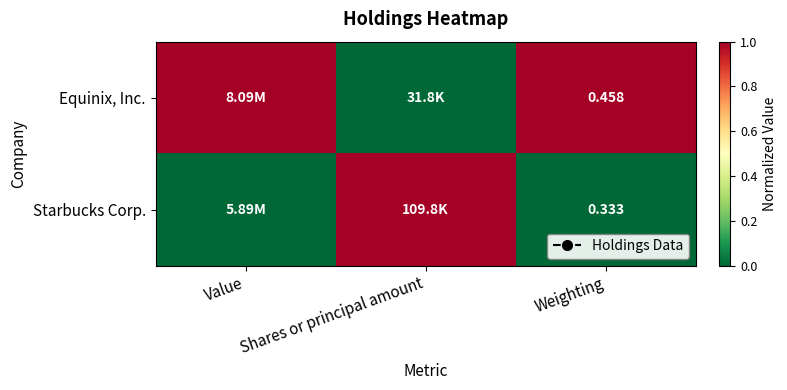

Is the value of Equinix, Inc. at Weighting greater than the value of Starbucks Corp. at Shares or principal amount?

No